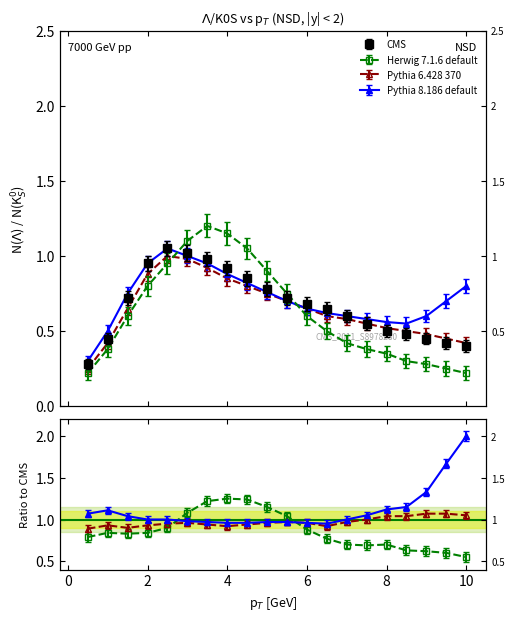

Does the chart have visible grid lines?

No